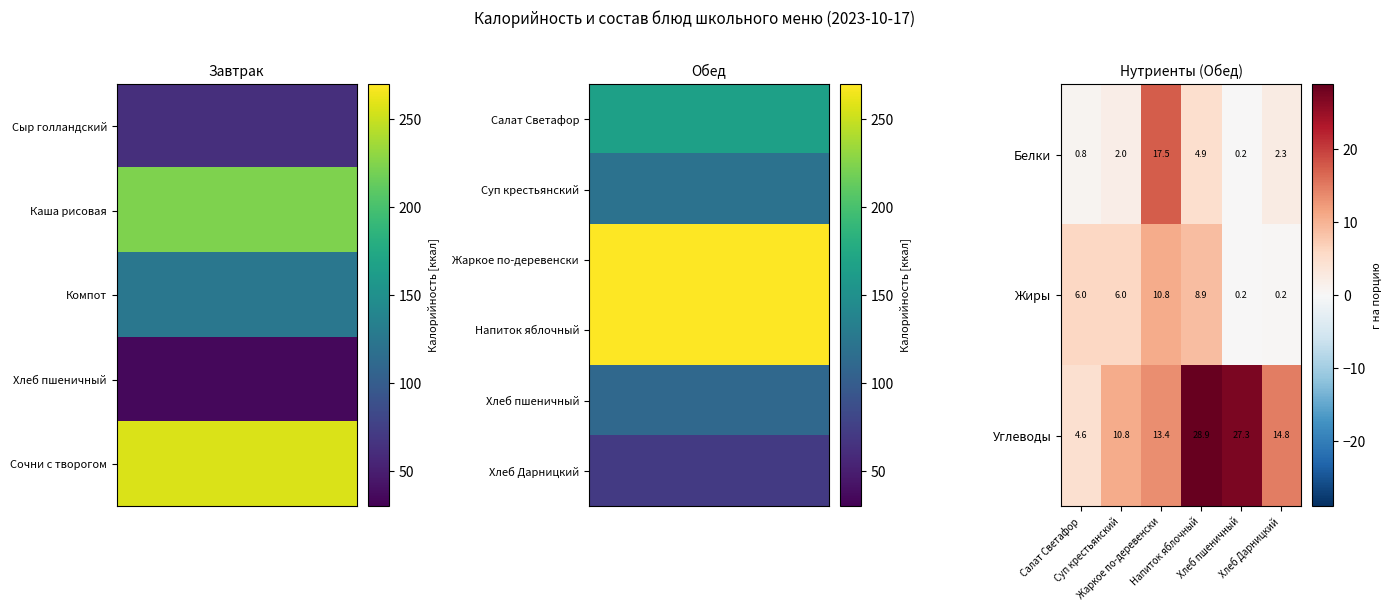

How many series are shown in this chart?

3